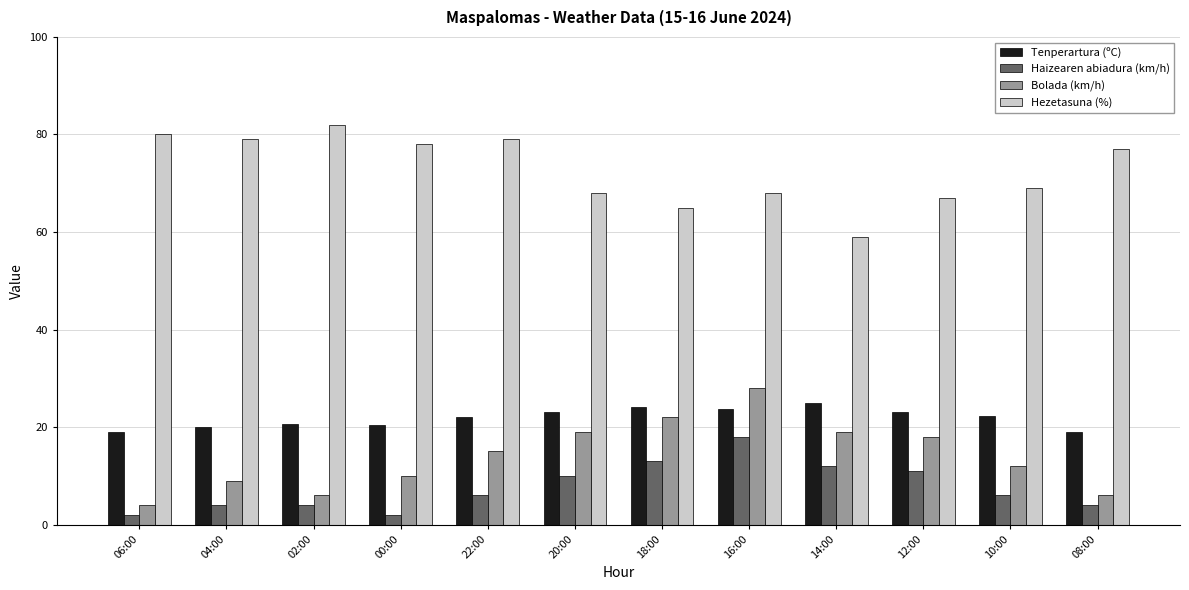

Which series has the largest total across all categories?

Hezetasuna (%)